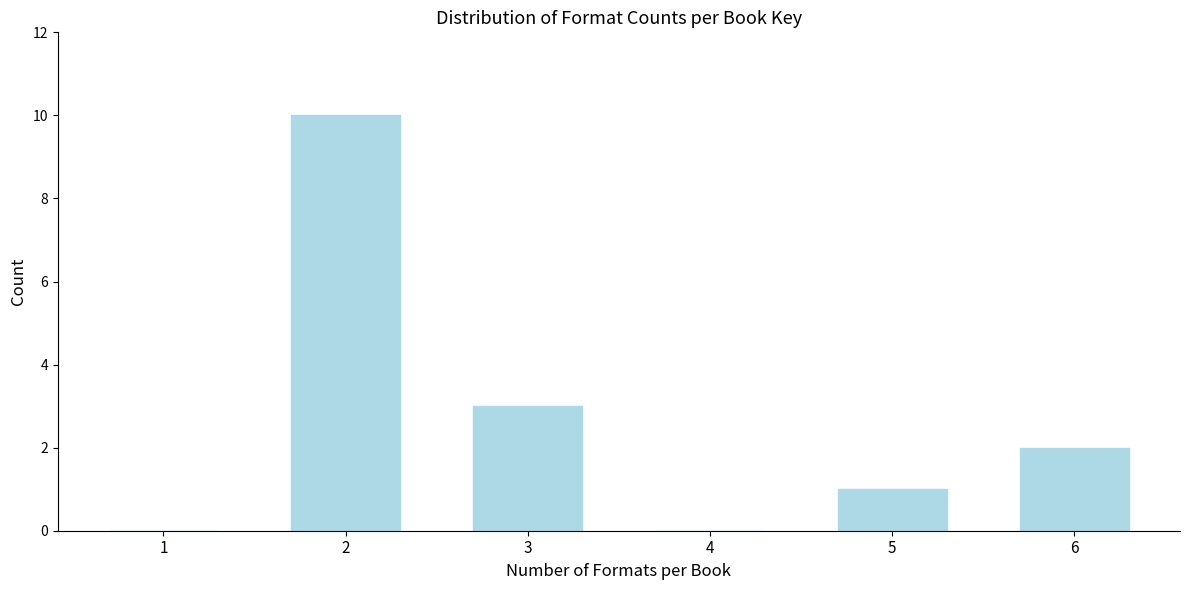

Reading right to left, list all the values displayed in this chart.

6=2	5=1	4=0	3=3	2=10	1=0